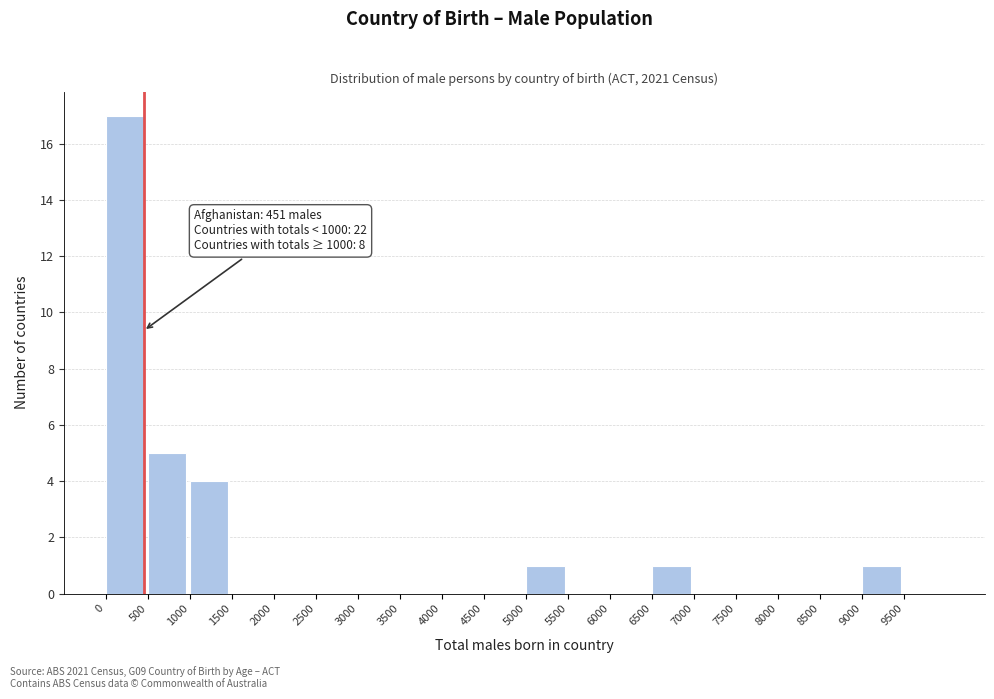

Which range on the x-axis has the tallest bar?

0 to 500